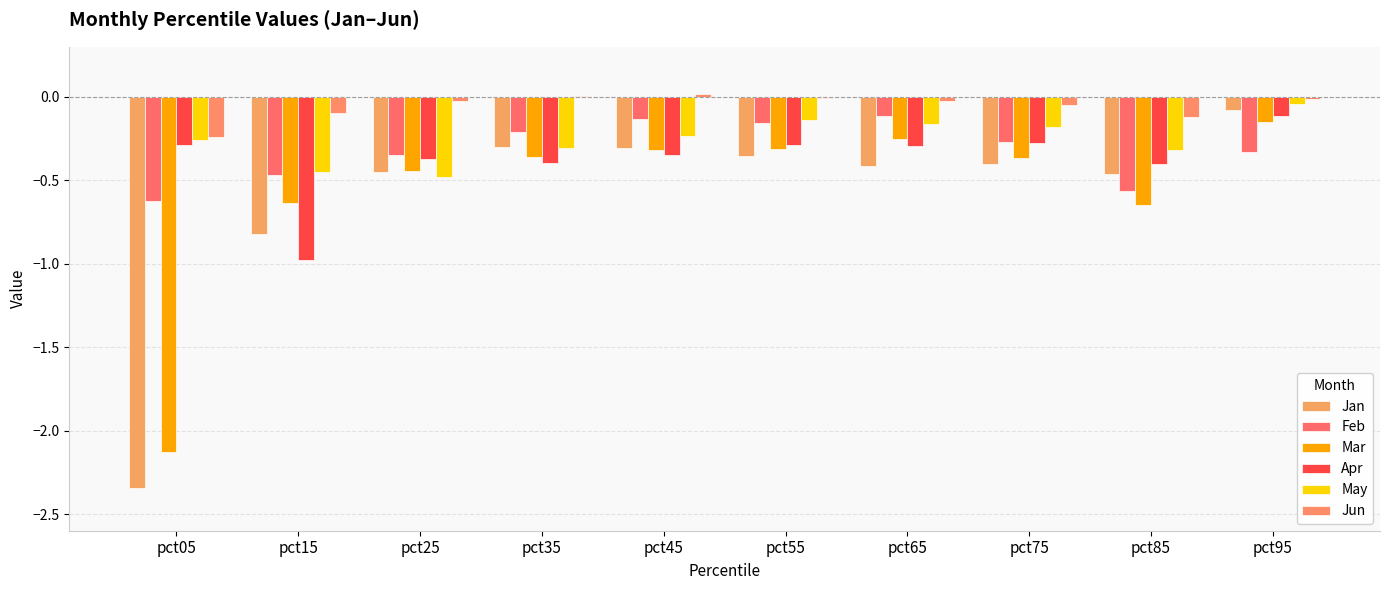

At pct85, list the series in order from smallest to largest.

Mar, Feb, Jan, Apr, May, Jun